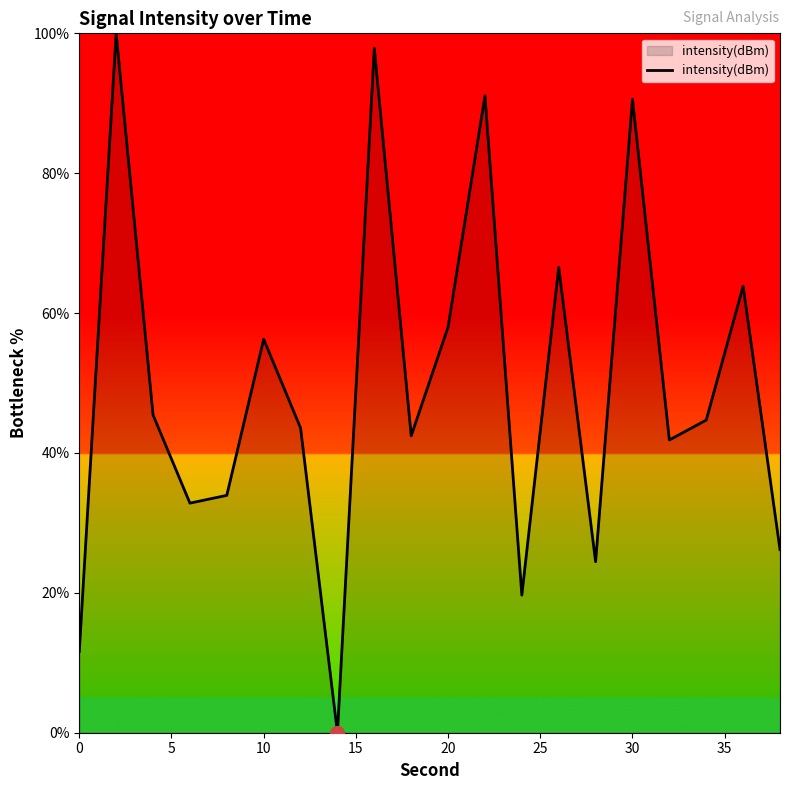

What is the difference between the maximum and minimum values?

100.0